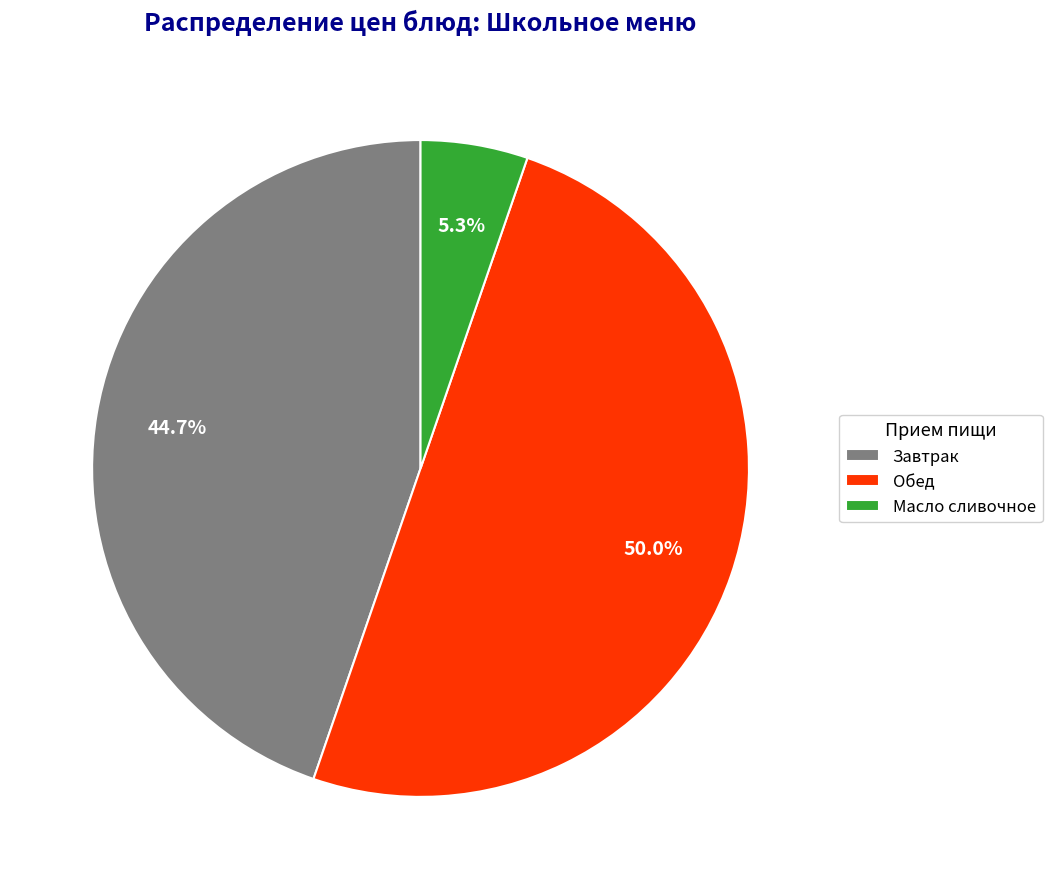

How many segments does this pie chart have?

3